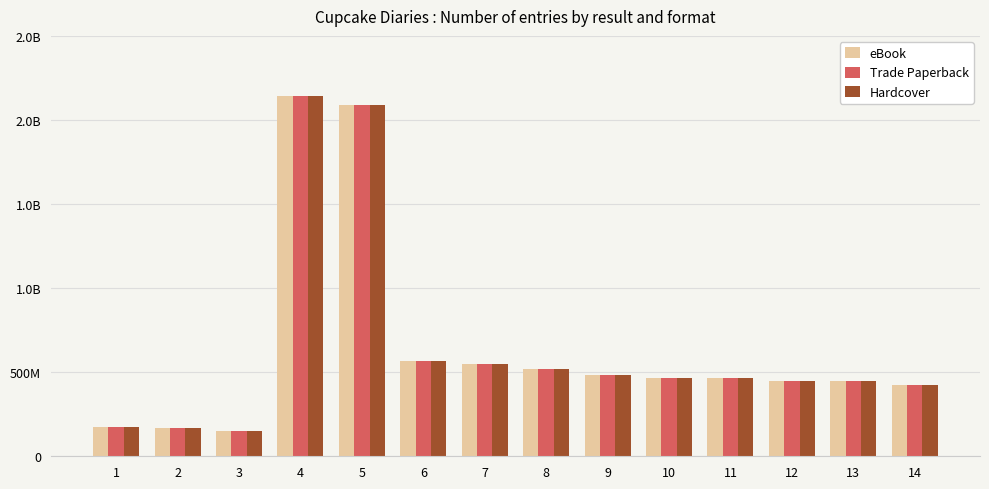

Which series has the largest total across all categories?

eBook